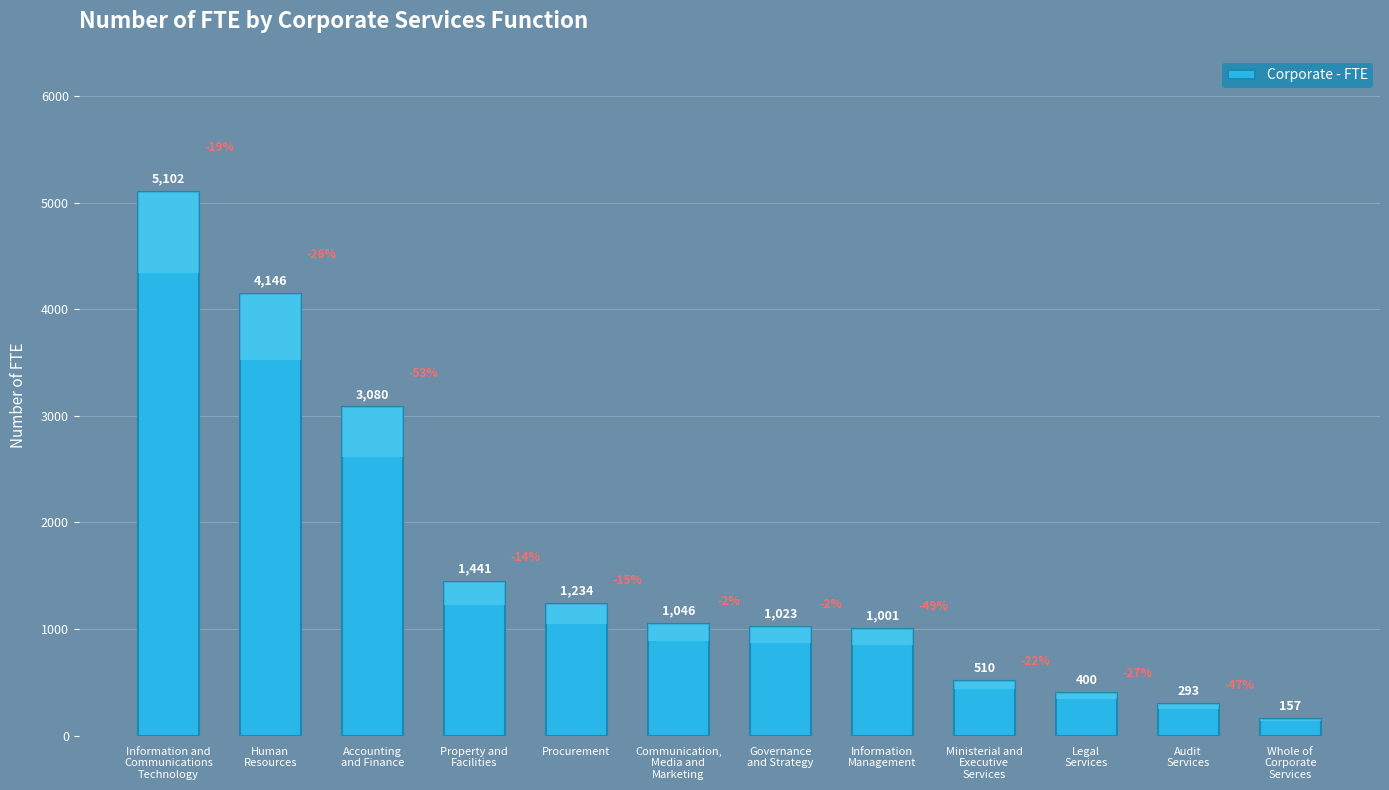

What is the difference between the maximum and minimum values?

4945.9